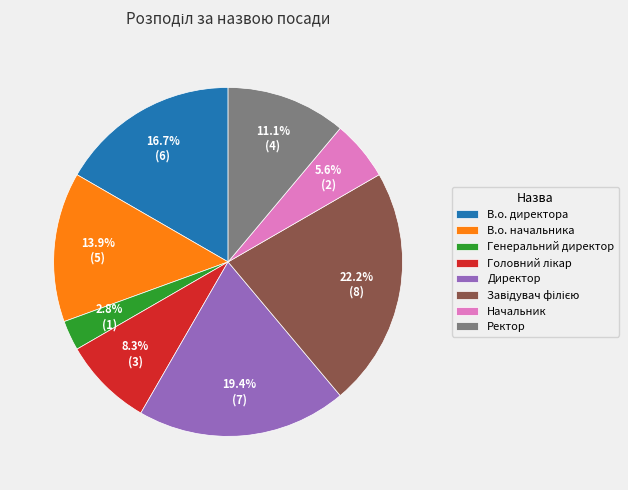

Is the sum of В.о. директора and Начальник greater than half?

No